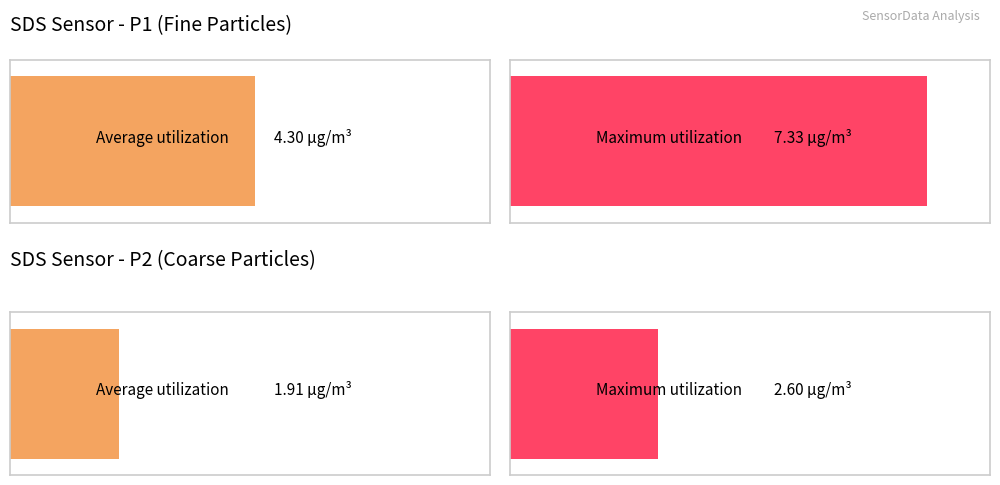

At 00:18, list the series in order from smallest to largest.

SDS_P2, SDS_P1